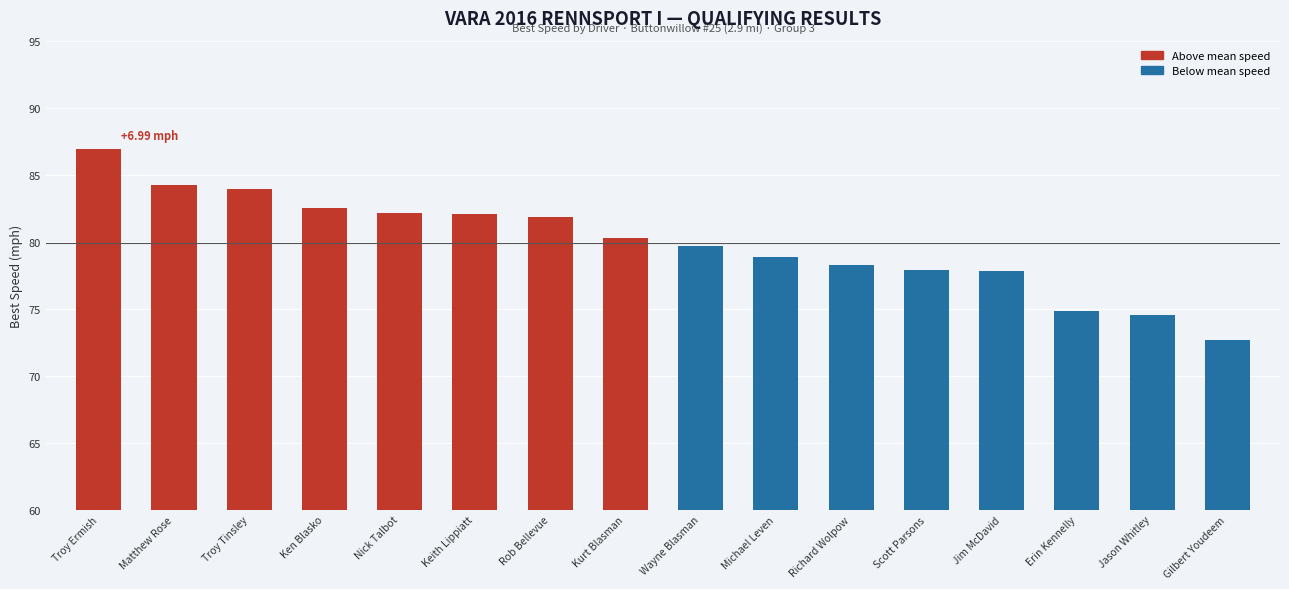

What is the difference between the values at Jim McDavid and Jason Whitley?

3.3